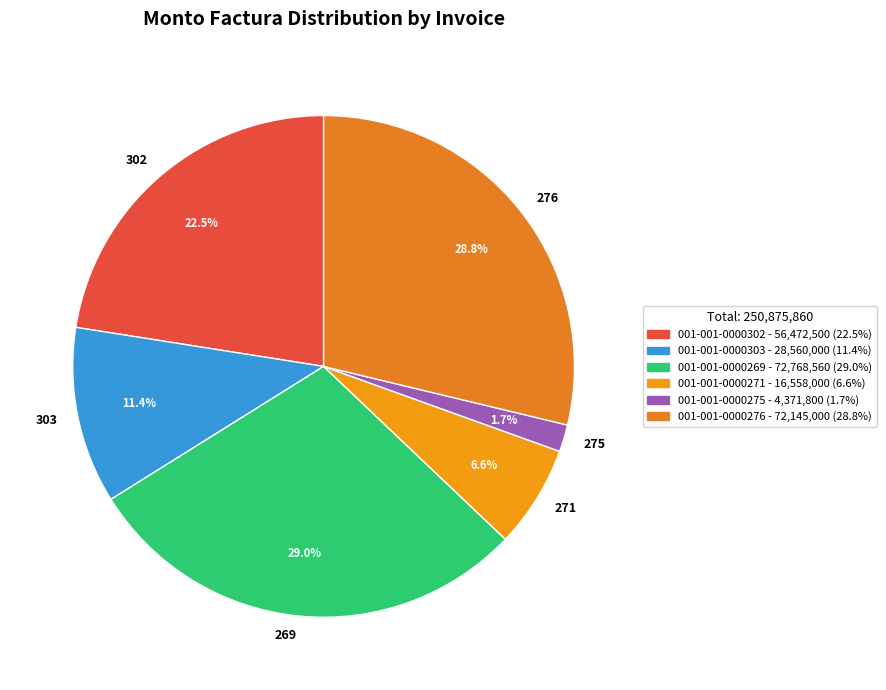

To the nearest percent, what portion does 001-001-0000269 represent?

29%